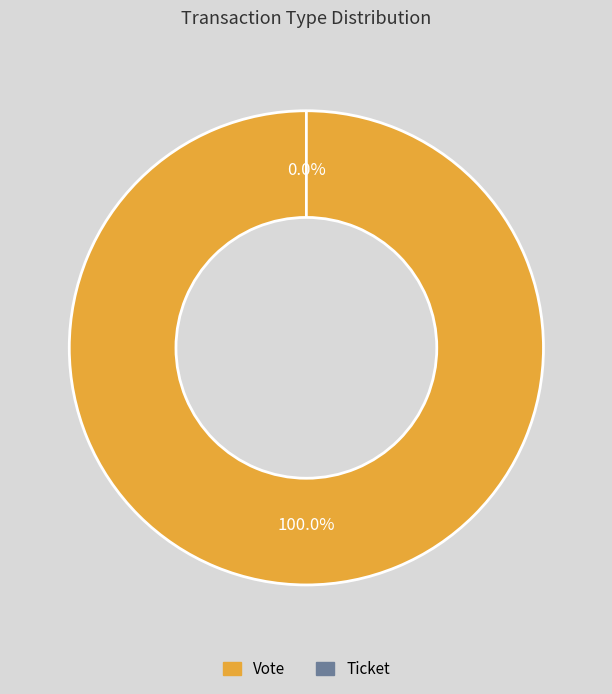

Which slice is the largest?

Vote